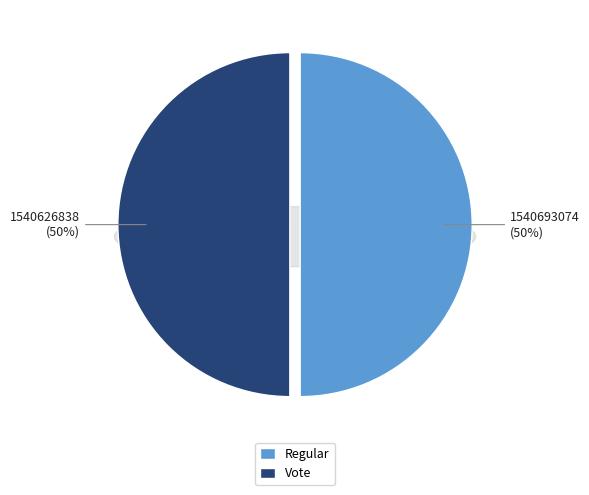

Which category has the smallest portion of the pie?

Vote